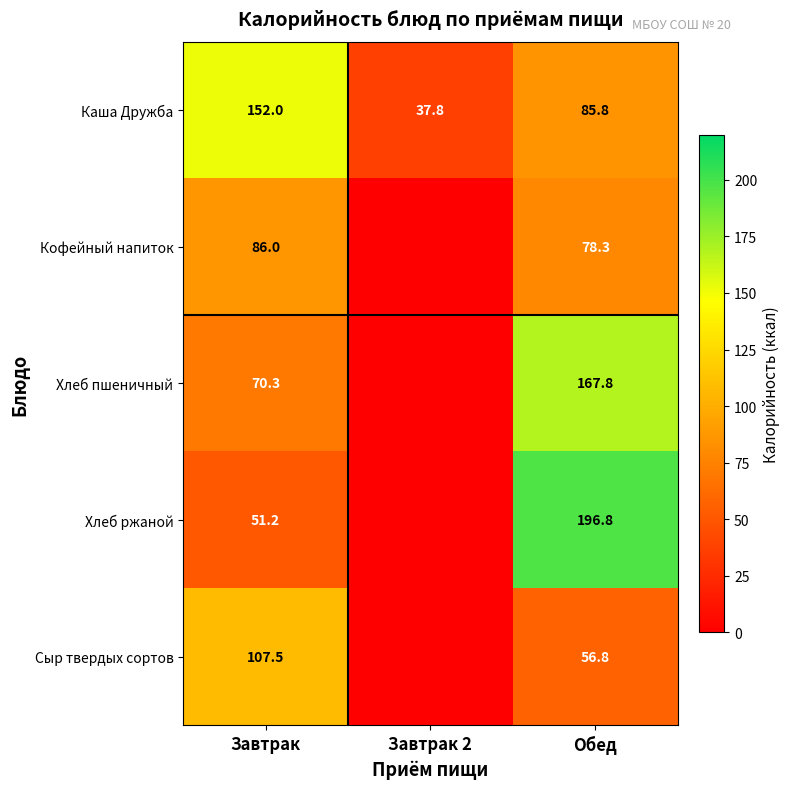

Where is Каша Дружба nearest to the value 94?

Обед